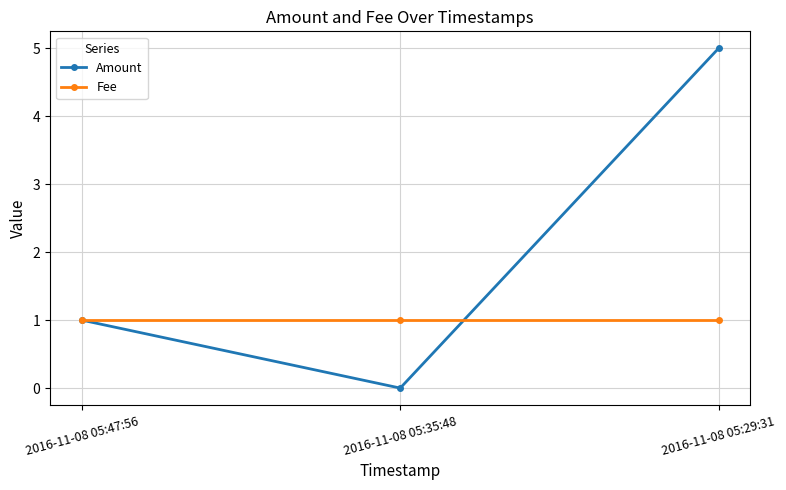

How many distinct data groups are displayed?

2